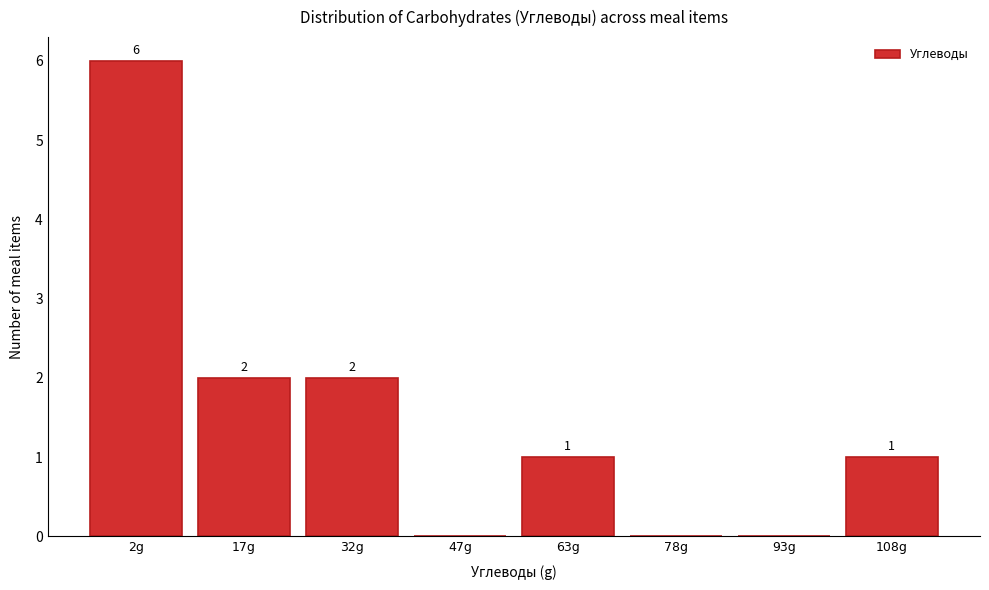

Reading left to right, transcribe all the data shown in this chart.

2g=6	17g=2	32g=2	47g=0	63g=1	78g=0	93g=0	108g=1